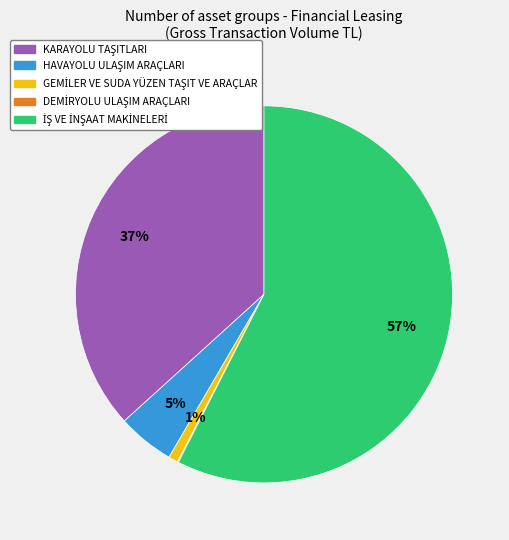

Is there a majority slice in this chart?

Yes